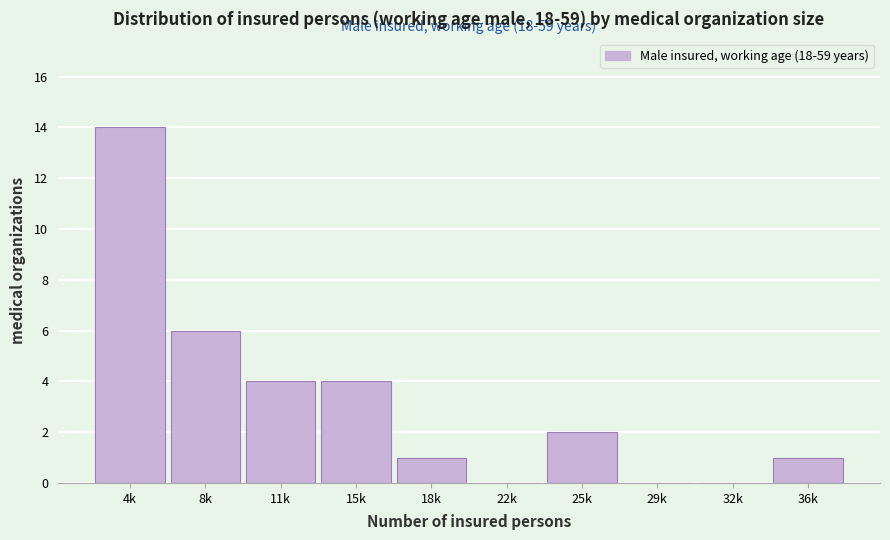

Reading left to right, what are all the values shown in this chart?

4k=14	8k=6	11k=4	15k=4	18k=1	22k=0	25k=2	29k=0	32k=0	36k=1